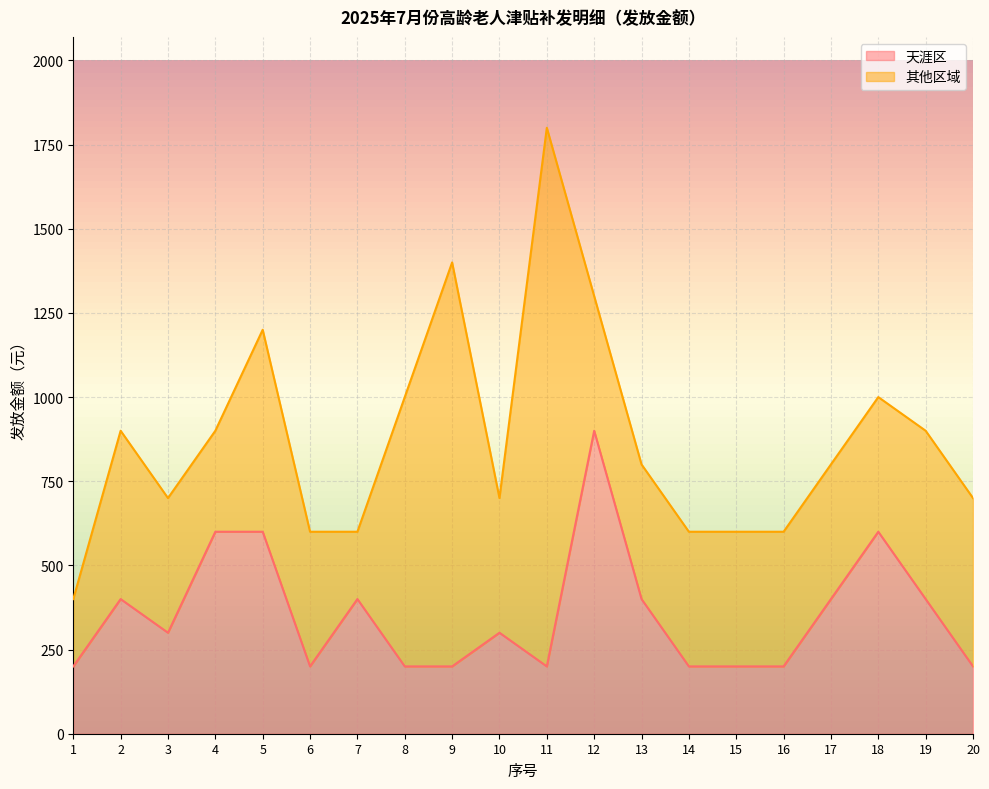

How many interior local valleys (lower than both neighbors) does the data have?

3